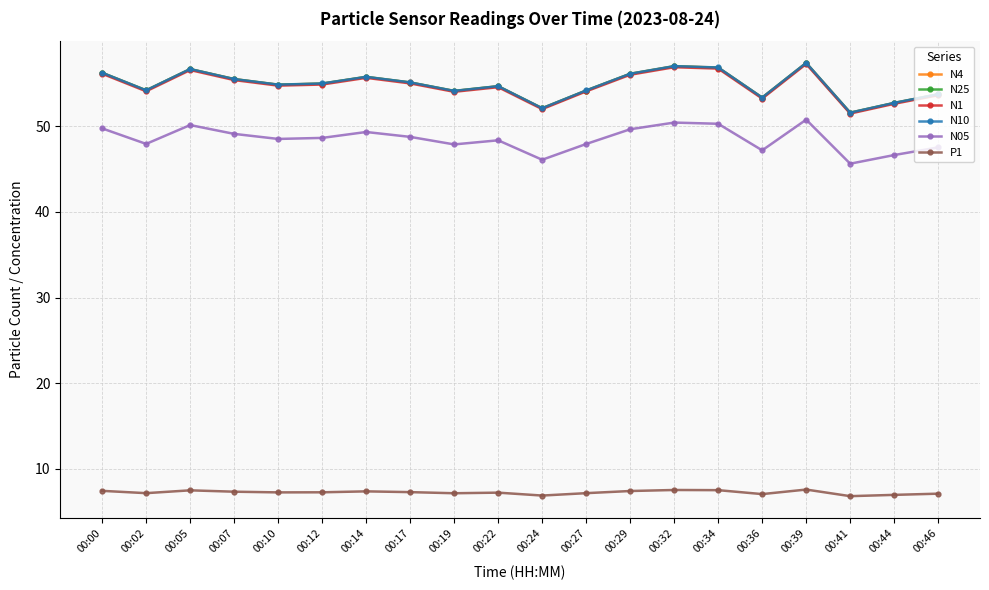

At how many categories does at least one series exceed 31?

20